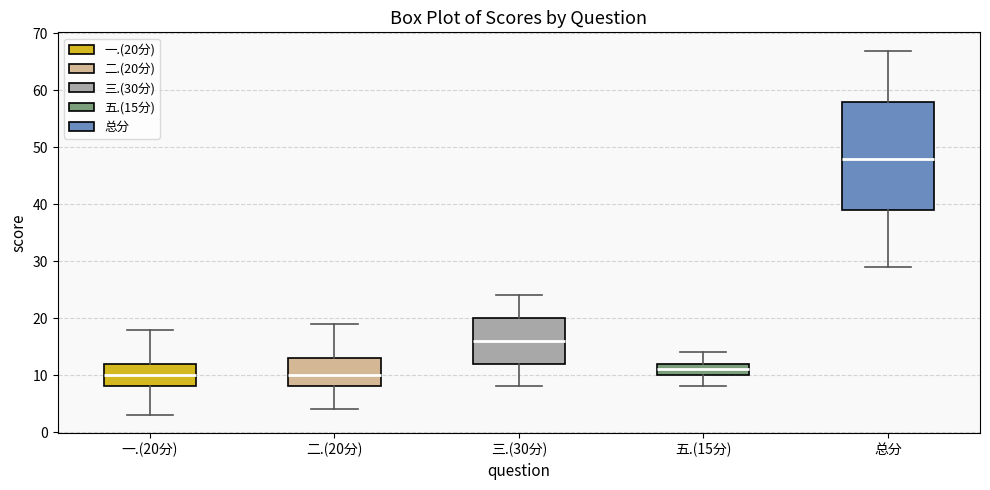

Where does the upper whisker of the box for 三.(30分) end on the y-axis? The values are not printed on the chart, so give them approximately, as read against the axis.

24